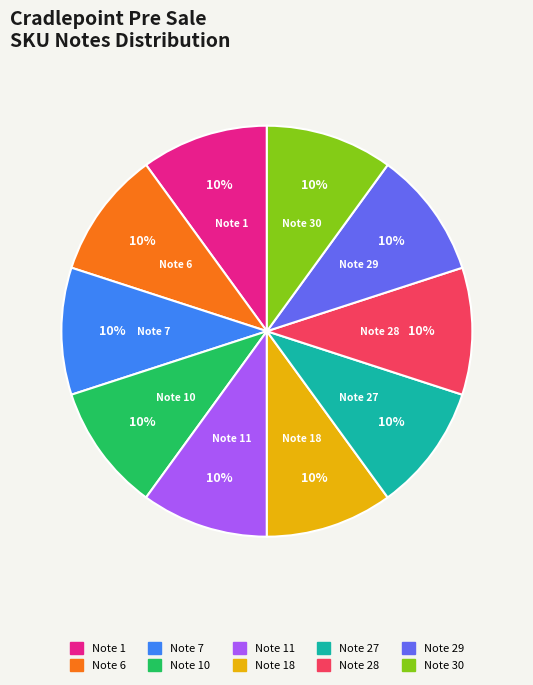

How many slices are in this pie chart?

10